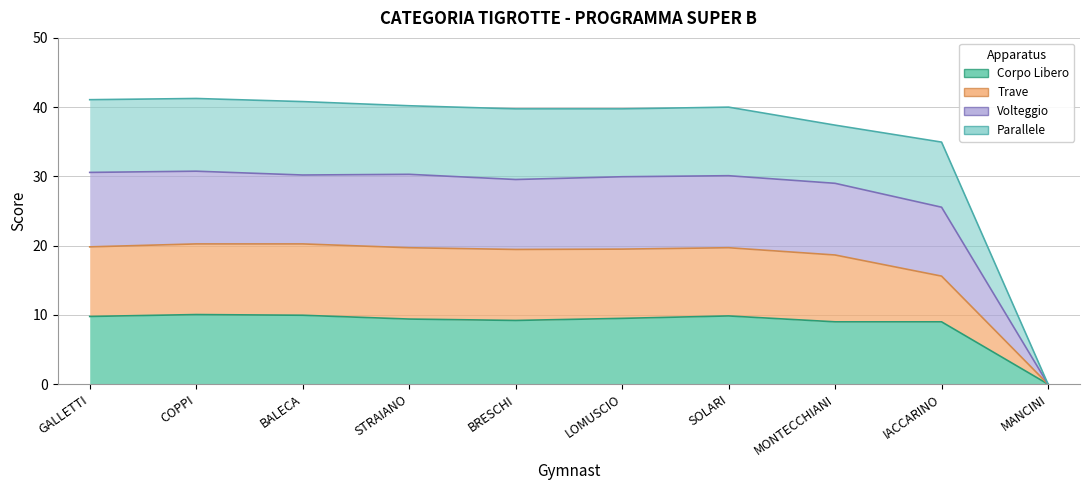

How many lines are shown in the chart?

4